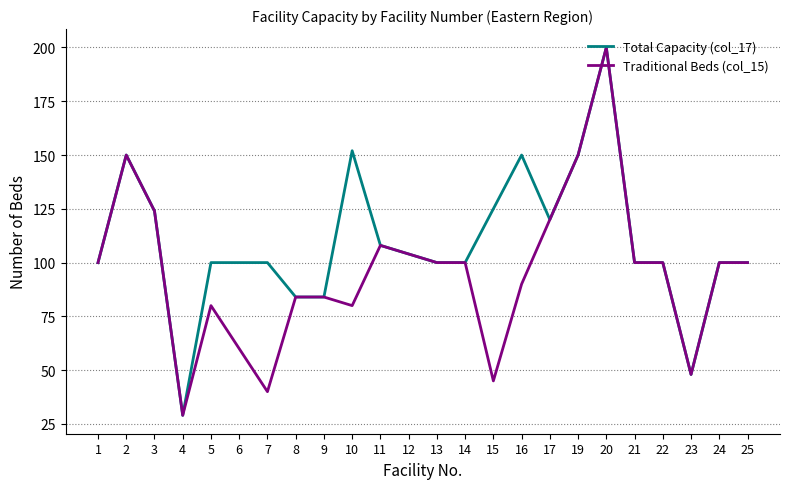

Reading left to right, transcribe all the data shown in this chart.

Total Capacity (col_17): 1=100	2=150	3=124	4=29	5=100	6=100	7=100	8=84	9=84	10=152	11=108	12=104	13=100	14=100	15=125	16=150	17=120	19=150	20=200	21=100	22=100	23=48	24=100	25=100
Traditional Beds (col_15): 1=100	2=150	3=124	4=29	5=80	6=60	7=40	8=84	9=84	10=80	11=108	12=104	13=100	14=100	15=45	16=90	17=120	19=150	20=200	21=100	22=100	23=48	24=100	25=100